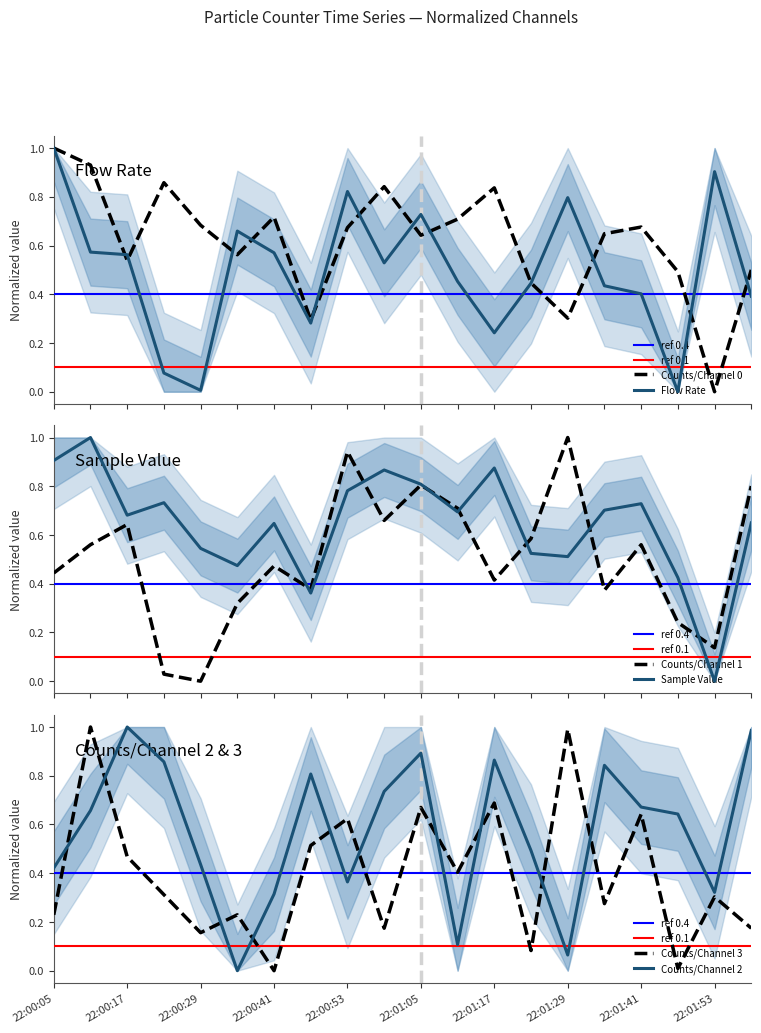

What is the sum of all Sample Value values?

12.9